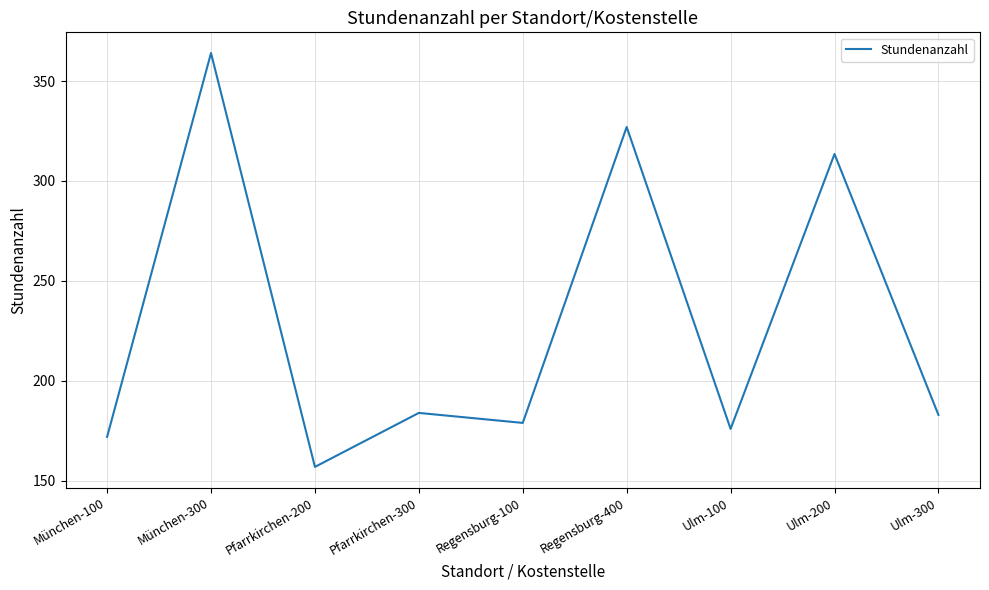

What is the sum of the values at Regensburg-100 and Ulm-100?

355.0